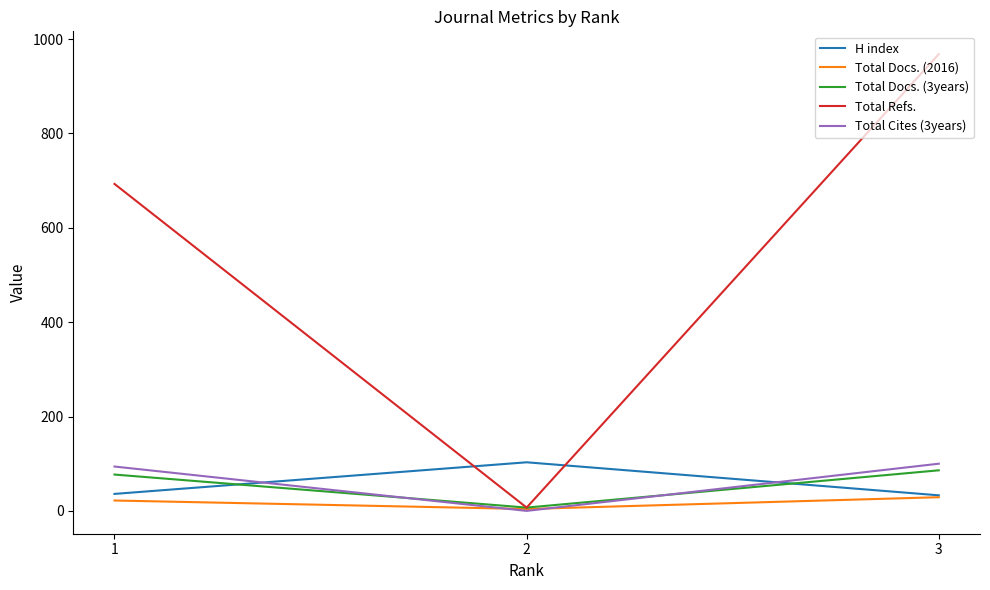

What is the spread (max minus min) of values at 2?

103